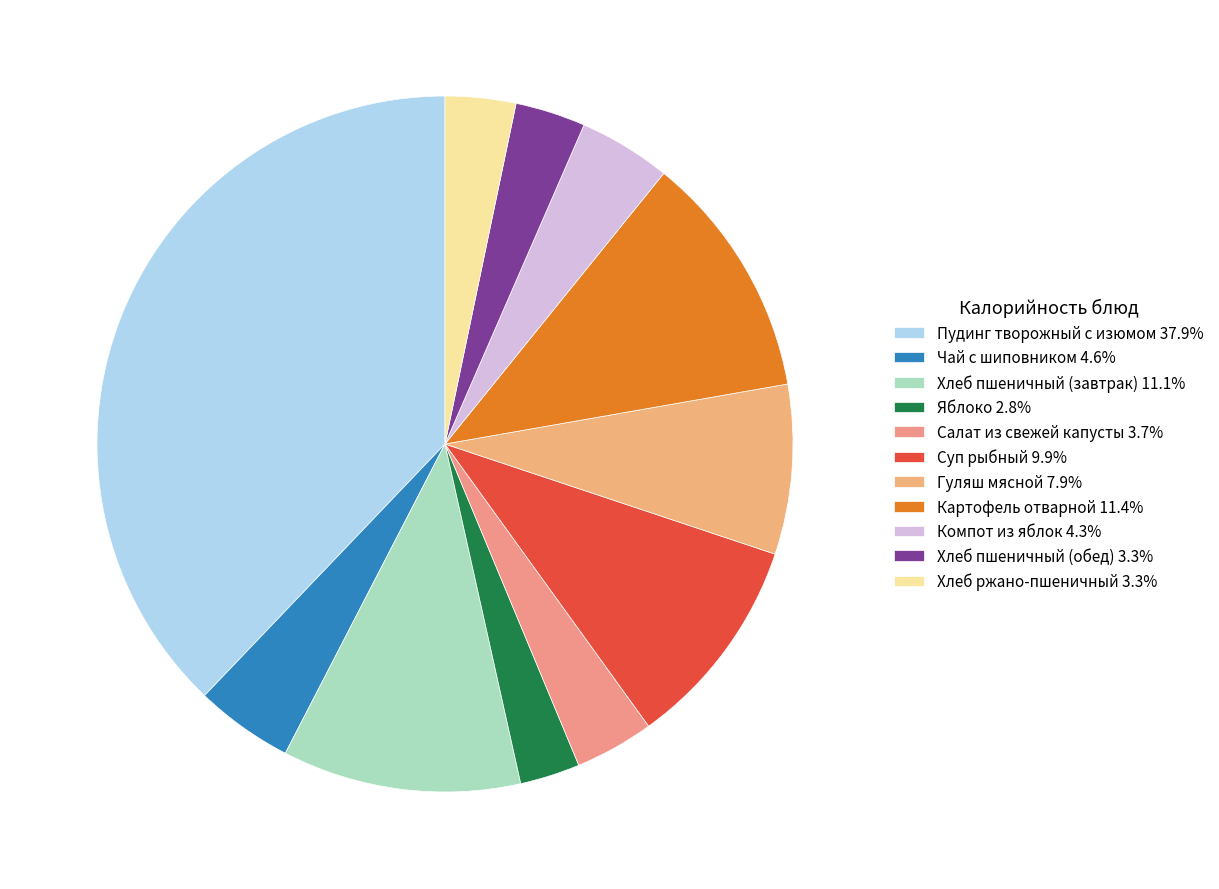

To the nearest percent, what is the difference between the Картофель отварной and Чай с шиповником slice percentages?

7%